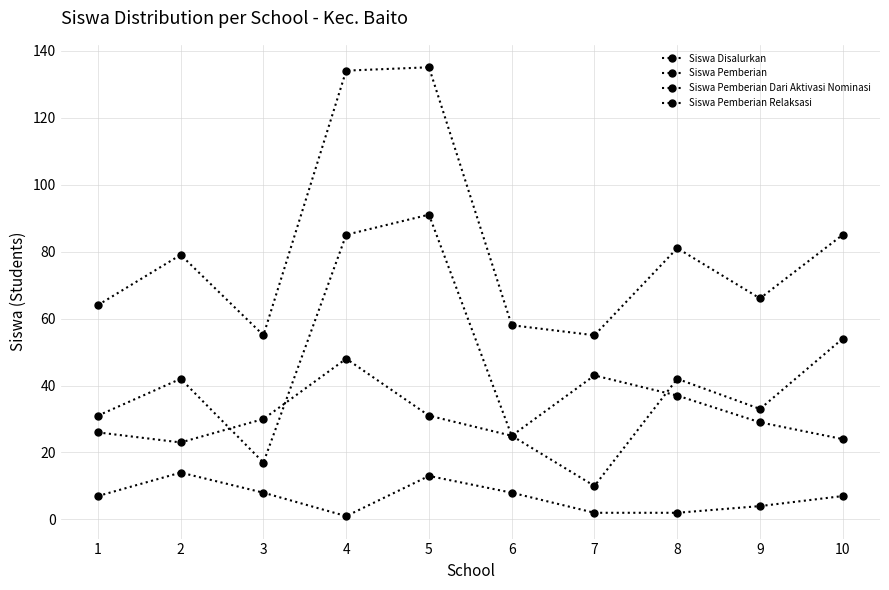

Which series ends up on top after the final intersection of Siswa Pemberian Dari Aktivasi Nominasi and Siswa Pemberian?

Siswa Pemberian